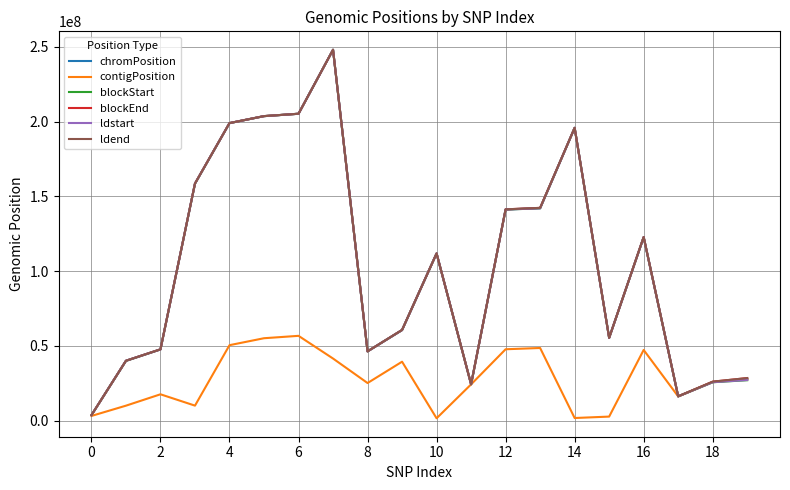

Which series has the largest range (max minus min)?

blockStart